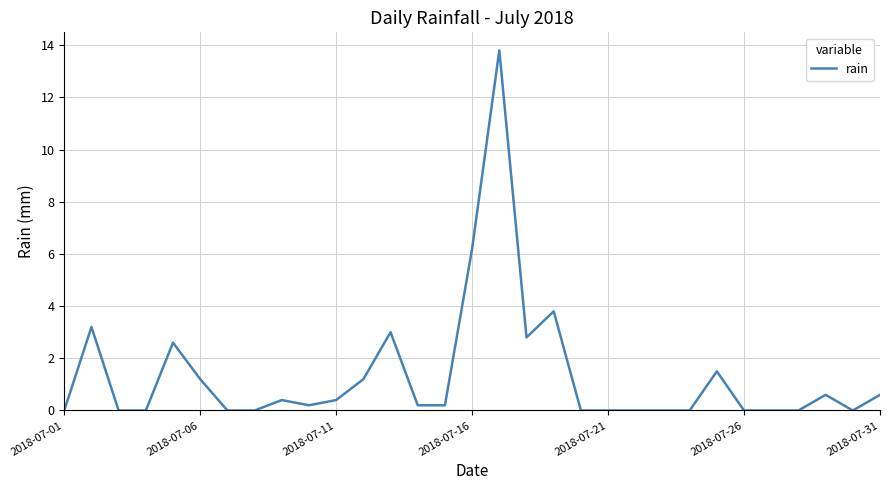

What is the average value?

1.4